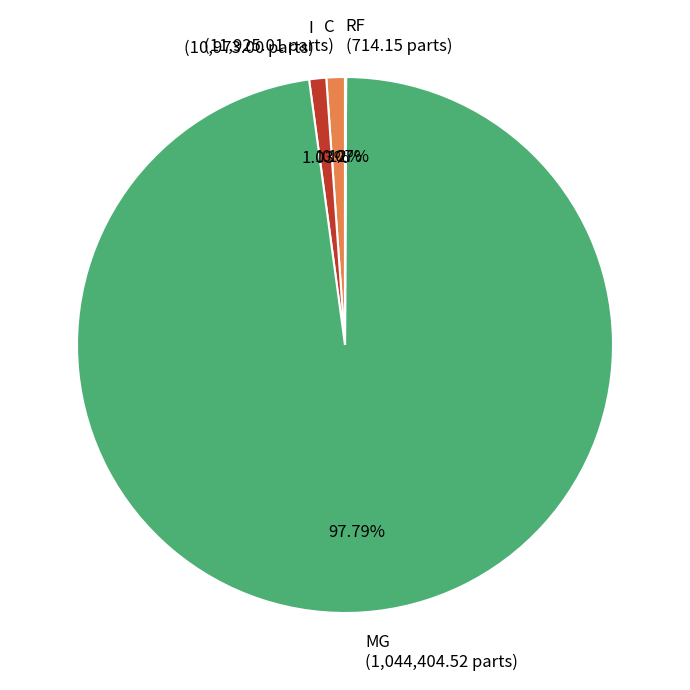

Does C (11,925.01 parts) account for over 50% of the chart?

No